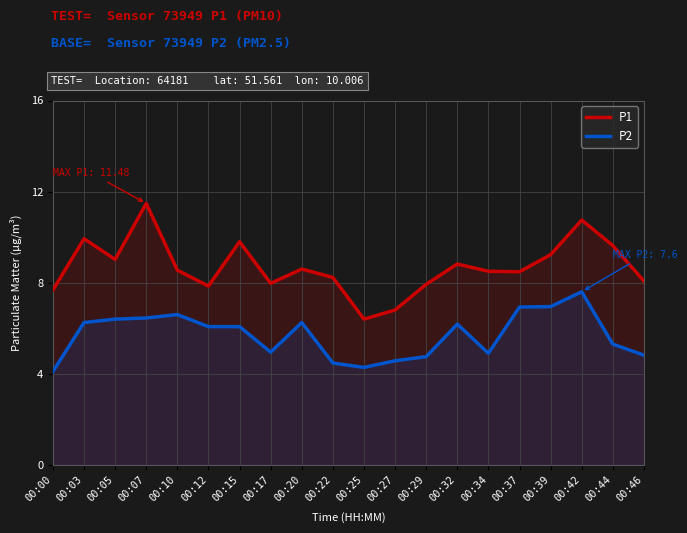

True or false: P2 and P1 intersect in this chart.

False